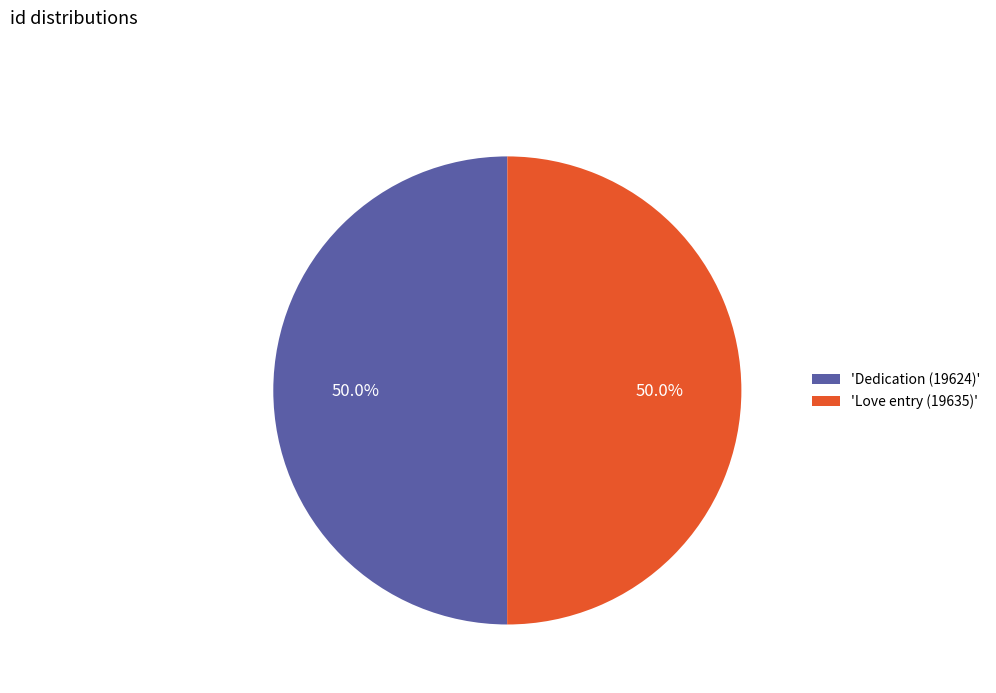

What is the ratio of the value at 'Dedication (19624)' to the value at 'Love entry (19635)'?

1.0